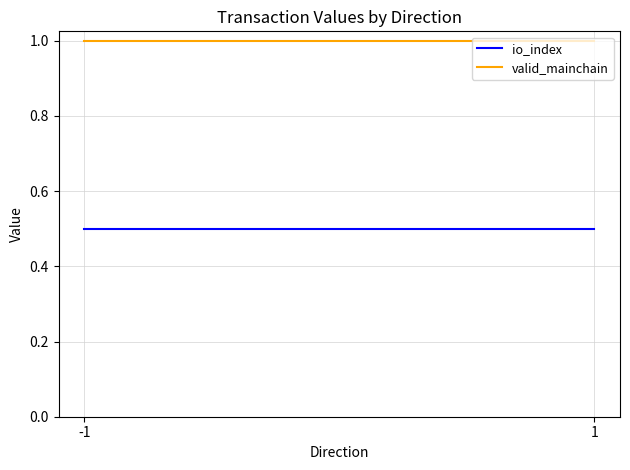

How many series are shown in this chart?

2